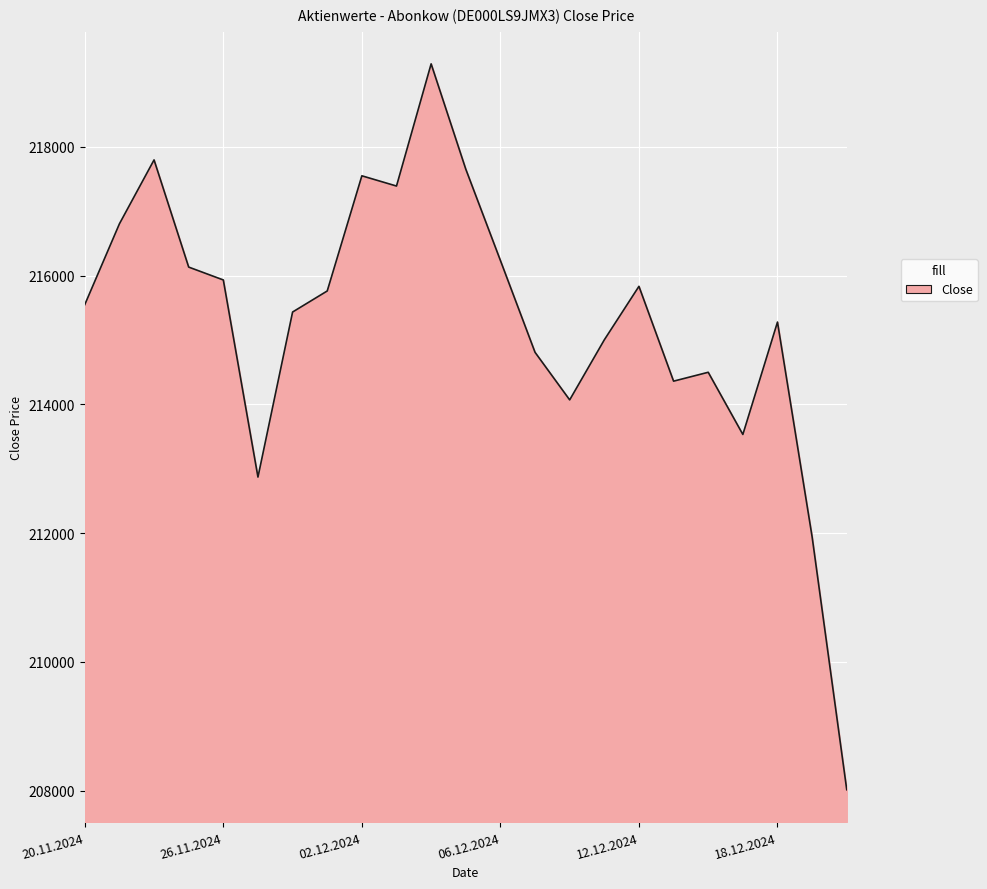

What is the smallest value displayed?

208014